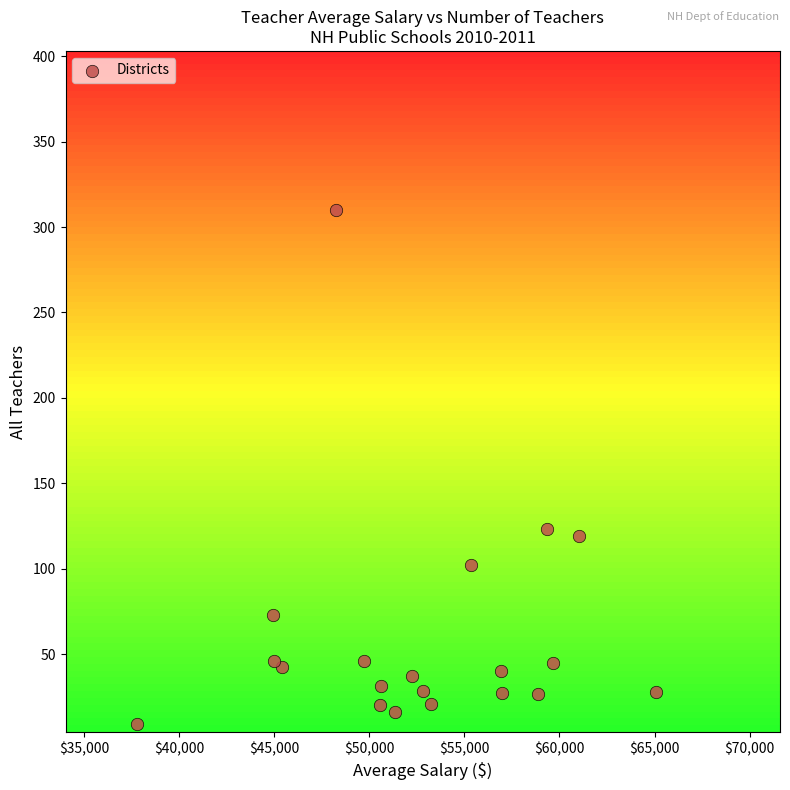

What is the range of Y values (max minus min)?

301.0